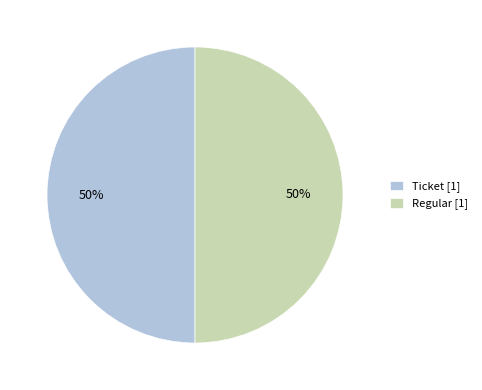

True or false: Regular [1] accounts for 61% of the total.

False